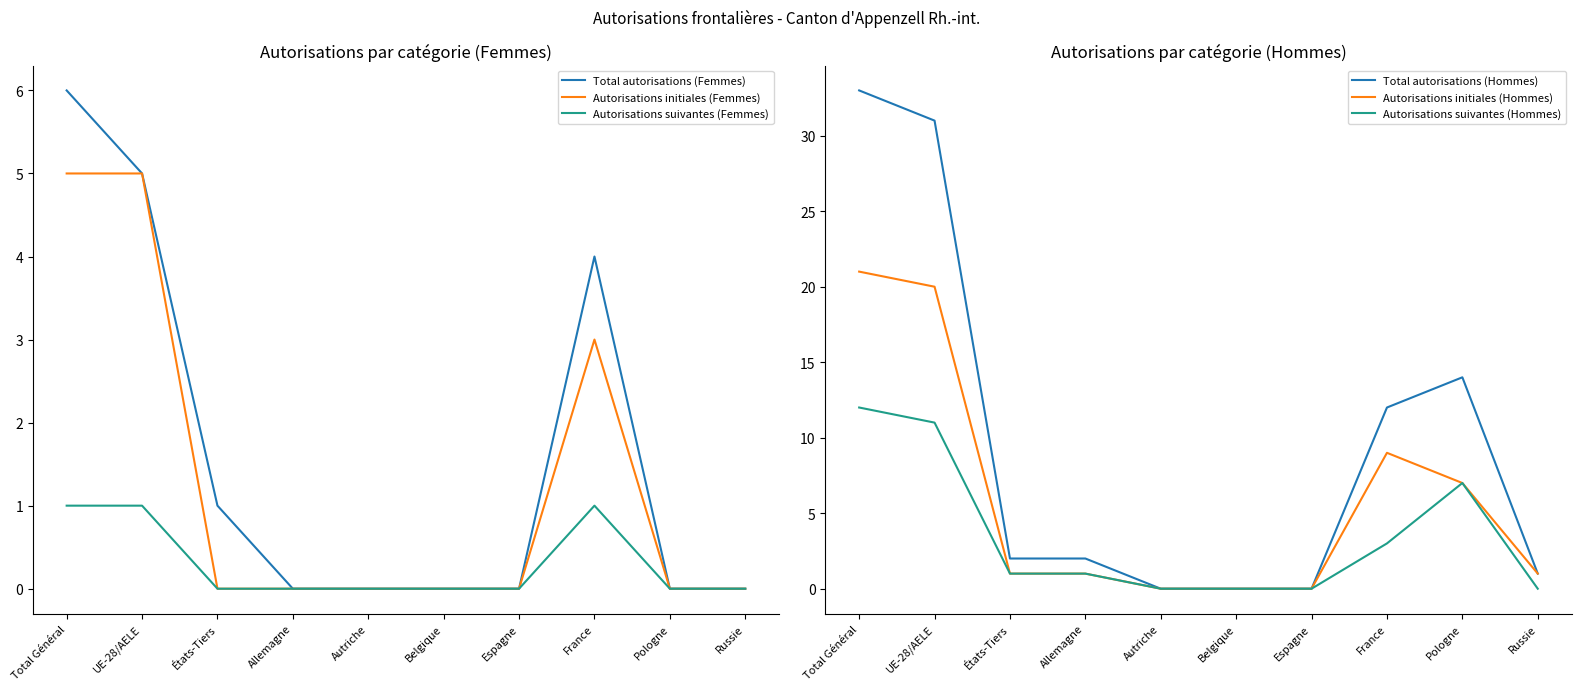

What is the difference between the highest and lowest values at Total Général?

32